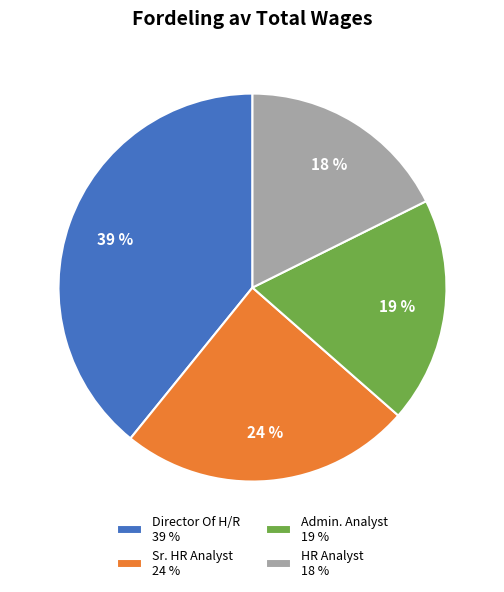

Does any single category account for the majority?

No